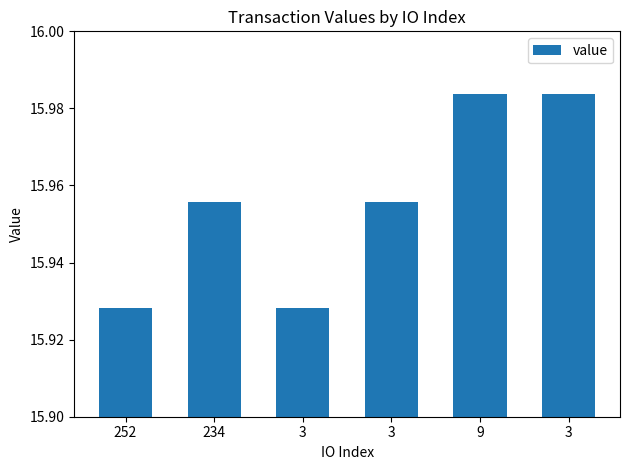

What is the label of the 6th bar from the left?

3